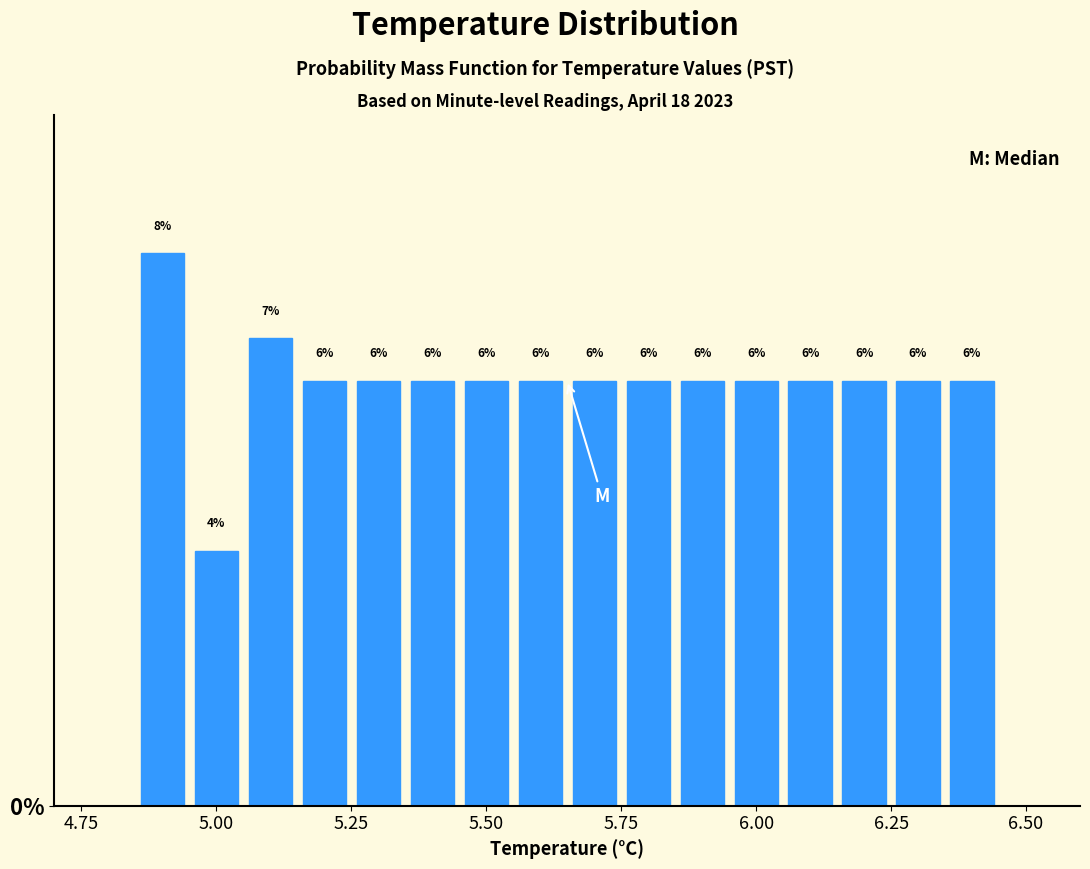

Around what value on the x-axis is the tallest bar? Give the approximate position of its centre, as read against the axis.

4.90